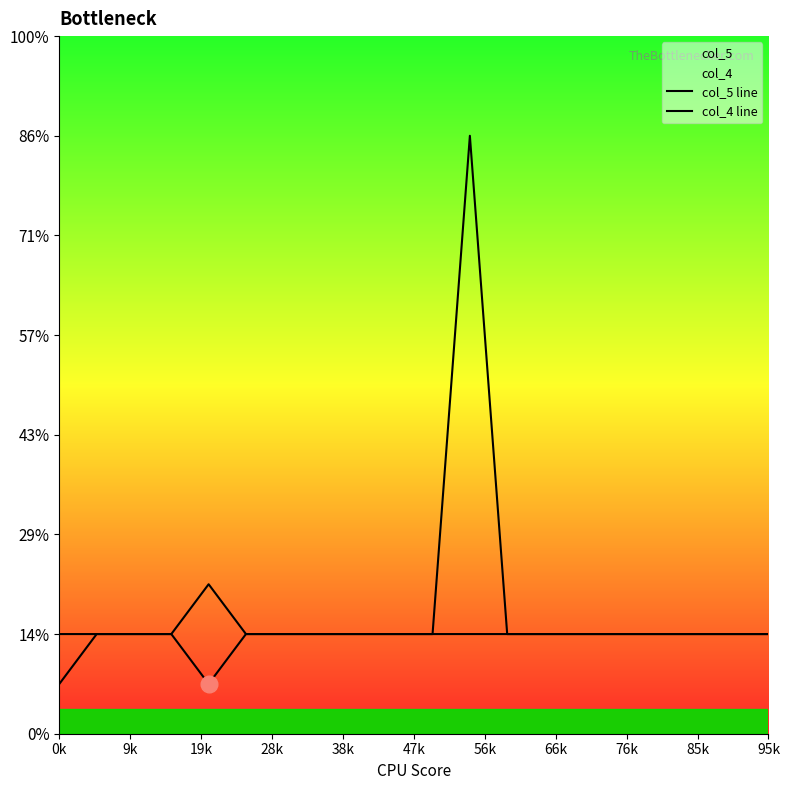

Is this an area chart (filled region under the line)?

No